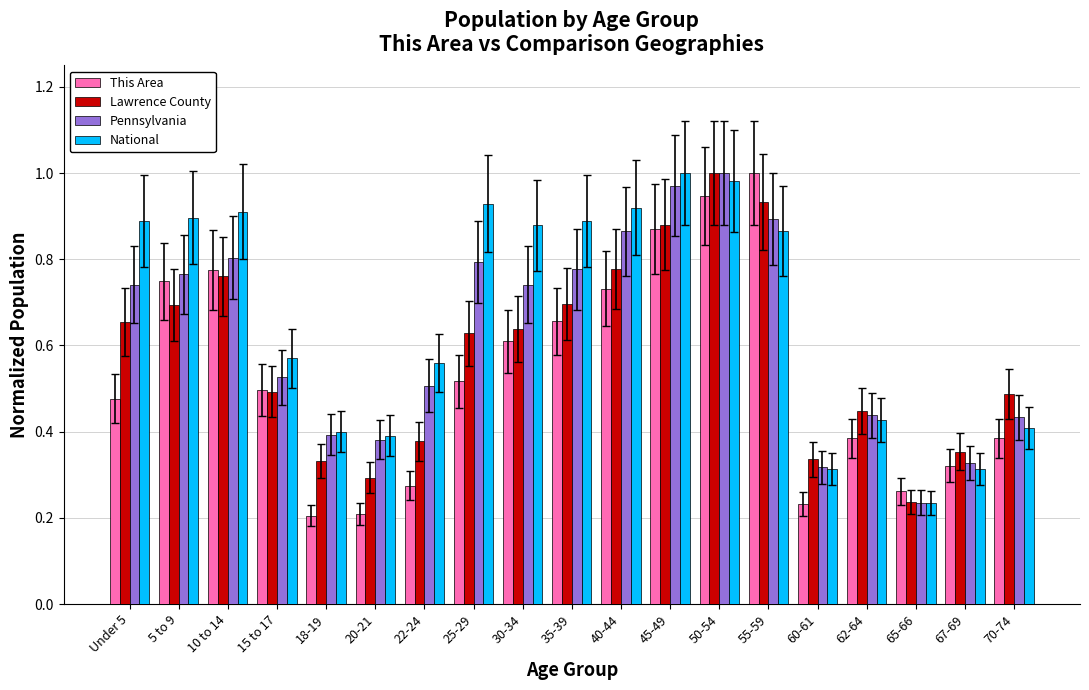

Which series has the largest total across all categories?

National